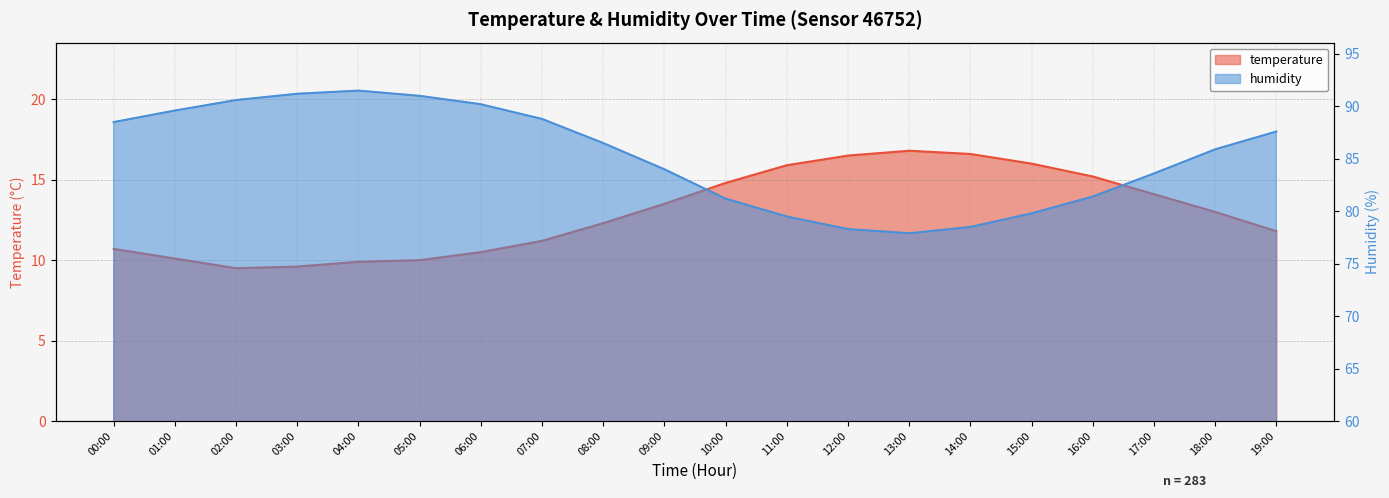

Where is humidity nearest to the value 84?

09:00